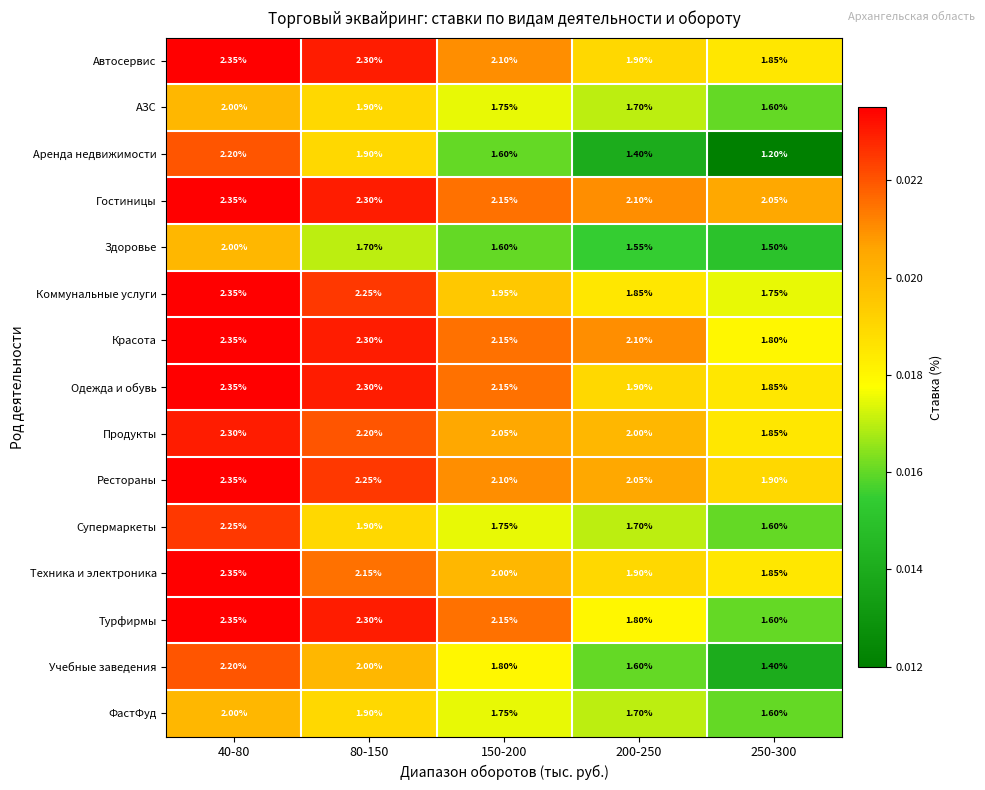

Between 40-80 and 250-300, which series saw the biggest shift?

Аренда недвижимости